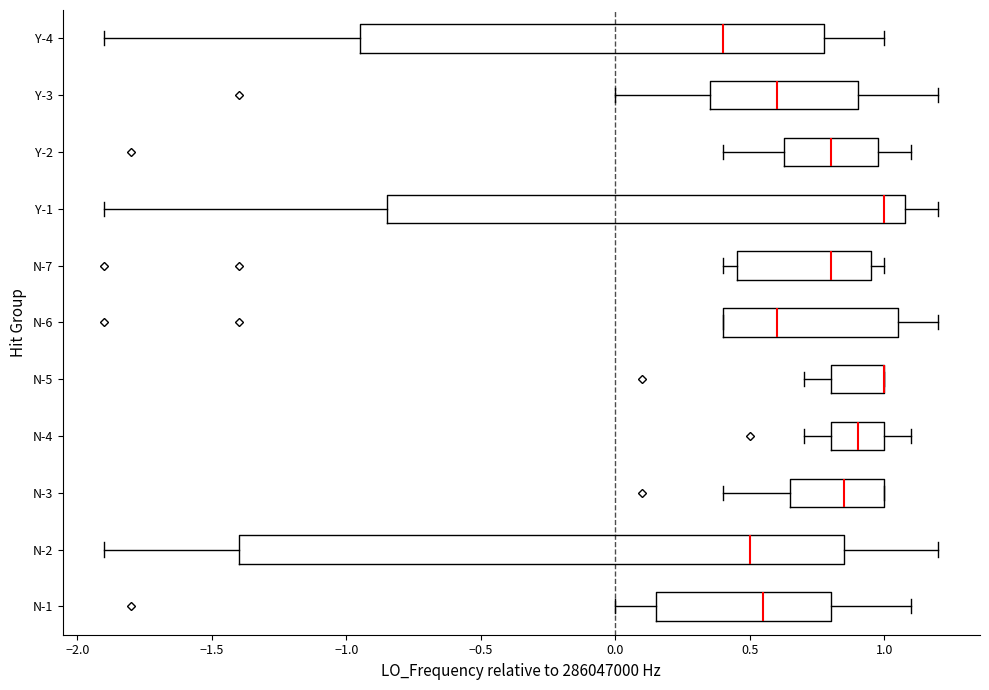

Reading bottom to top, read every box against the x-axis: the position of its median line, the range the box covers, and the ends of its whiskers. The values are not printed on the chart, so give them approximately, as read against the axis.

N-1: median 0.55, box 0.15 to 0.80, whiskers 0.00 to 1.10
N-2: median 0.50, box -1.40 to 0.85, whiskers -1.90 to 1.20
N-3: median 0.85, box 0.65 to 1.00, whiskers 0.40 to 1.00
N-4: median 0.90, box 0.80 to 1.00, whiskers 0.70 to 1.10
N-5: median 1.00 (drawn on the box's right edge), box 0.80 to 1.00, whiskers 0.70 to 1.00
N-6: median 0.60, box 0.40 to 1.05, whiskers 0.40 to 1.20
N-7: median 0.80, box 0.45 to 0.95, whiskers 0.40 to 1.00
Y-1: median 1.00, box -0.85 to 1.10, whiskers -1.90 to 1.20
Y-2: median 0.80, box 0.65 to 0.95, whiskers 0.40 to 1.10
Y-3: median 0.60, box 0.35 to 0.90, whiskers 0.00 to 1.20
Y-4: median 0.40, box -0.95 to 0.80, whiskers -1.90 to 1.00